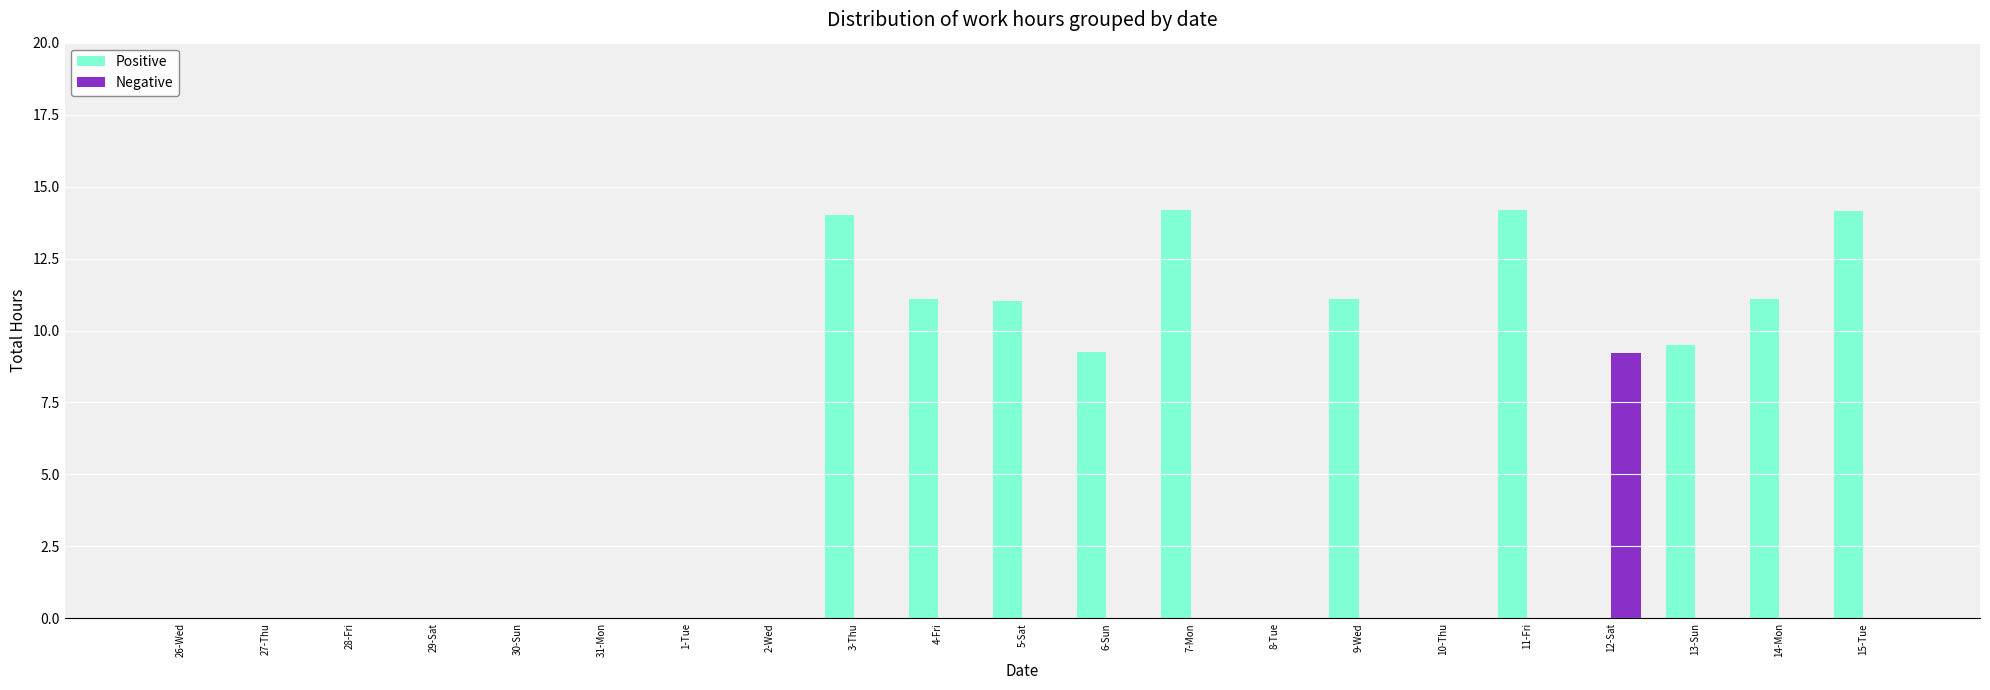

True or false: Positive has a value of 0.0 at 28-Fri.

True